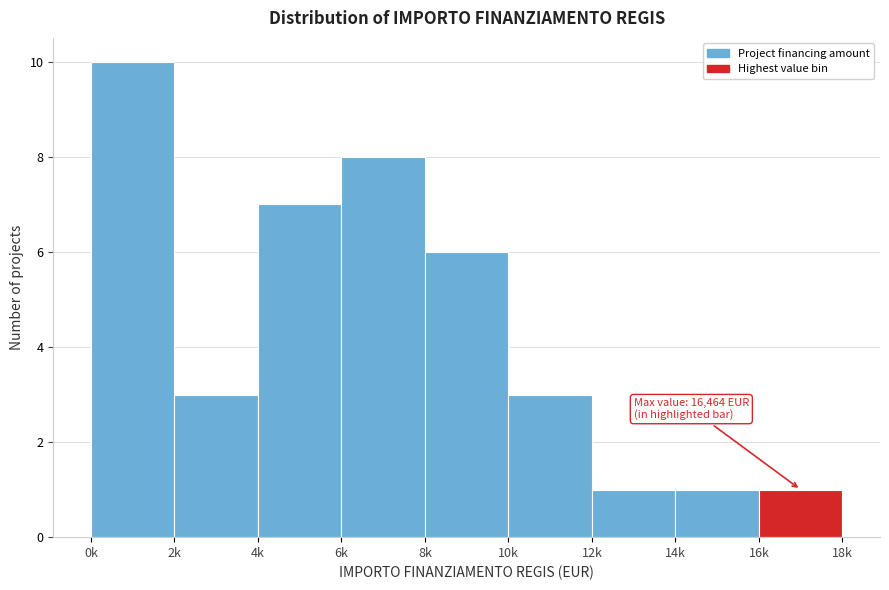

Reading left to right, list all the values displayed in this chart.

0k=10	2k=3	4k=7	6k=8	8k=6	10k=3	12k=1	14k=1	16k=1